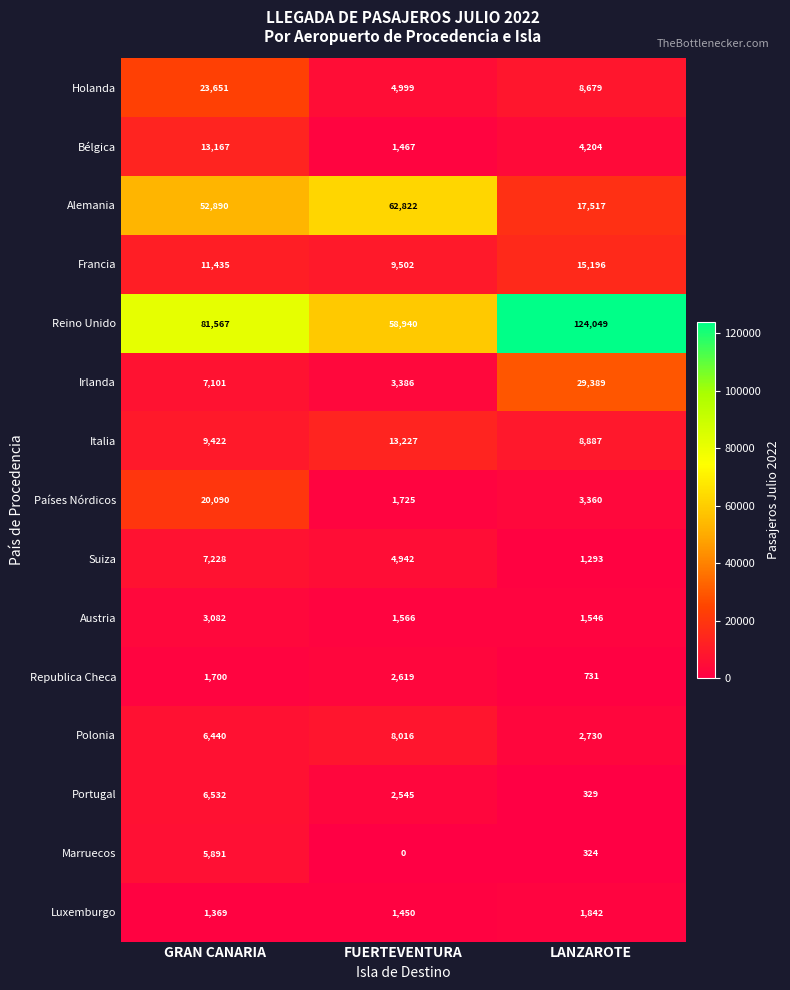

At how many categories does at least one series exceed 74995?

2